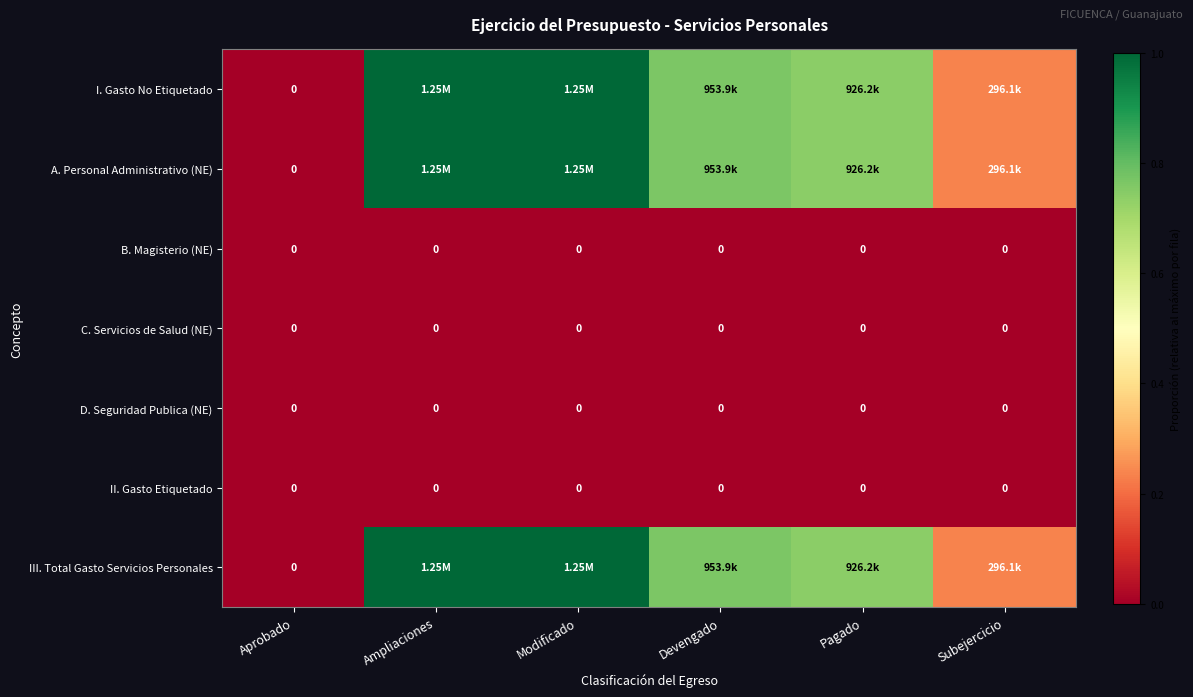

Count the A. Personal Administrativo (NE) values in the range 0 to 1.

6